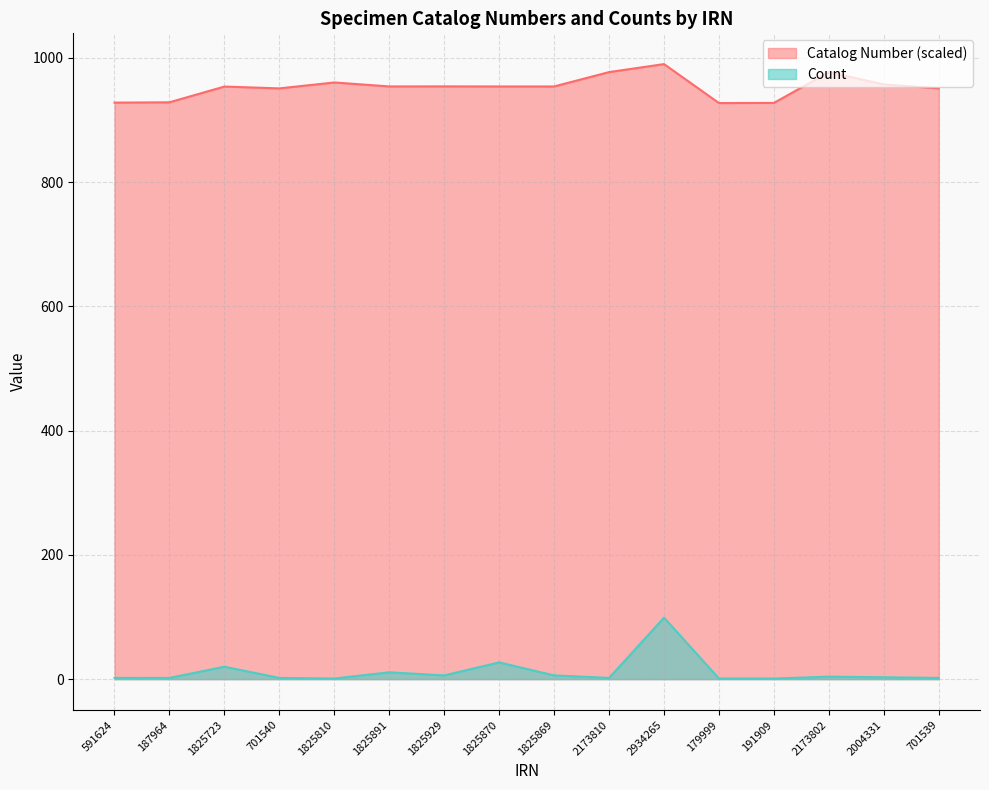

What is the label of the 13th point from the right?

701540